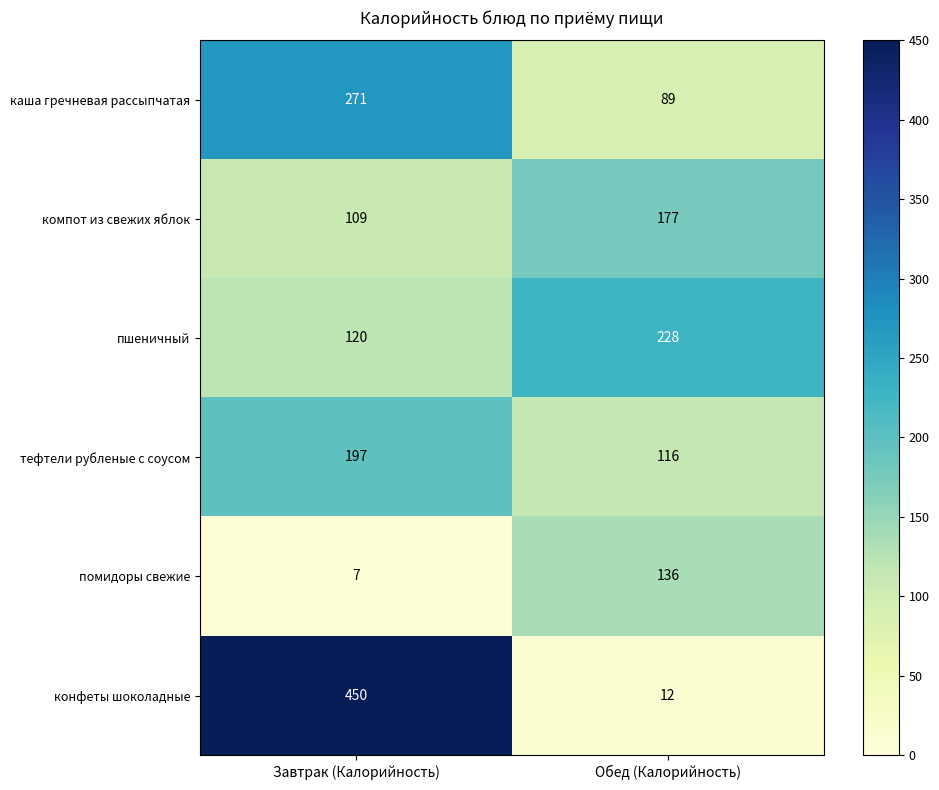

Which category has the lowest value in the тефтели рубленые с соусом series?

Обед (Калорийность)